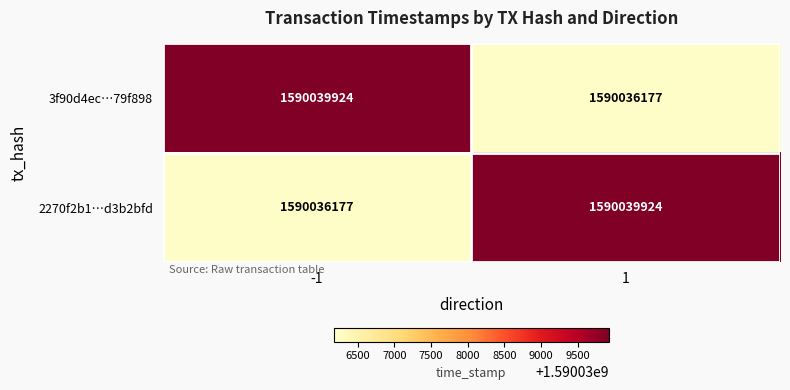

What is the minimum value for 2270f2b1…d3b2bfd?

1590036177